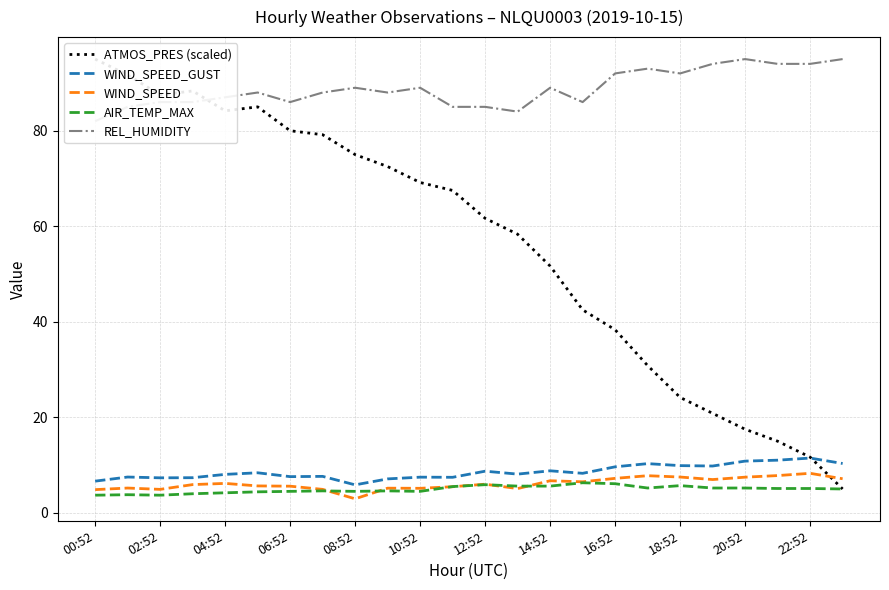

The WIND_SPEED_GUST series shows 2.2 at 10:52. True or false?

False